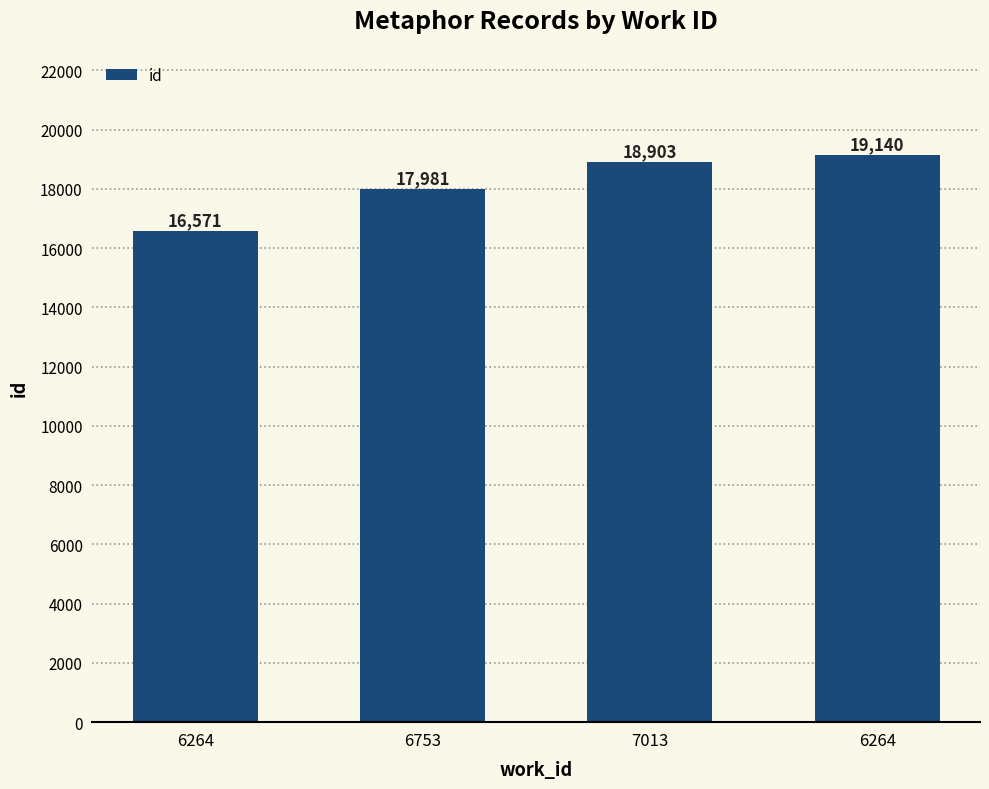

How many values are below 18903?

2